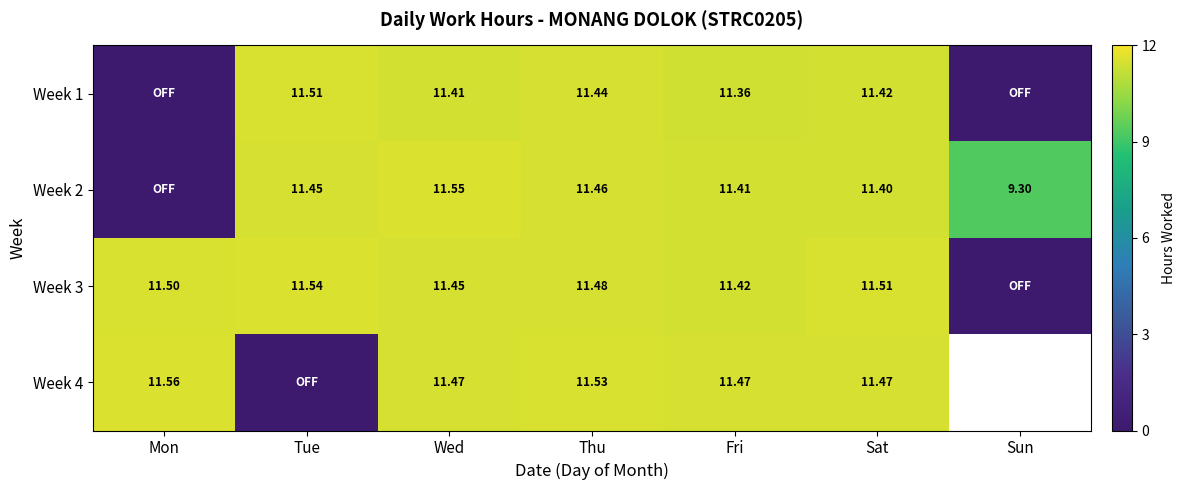

How many positive values does the Week 4 series have?

5